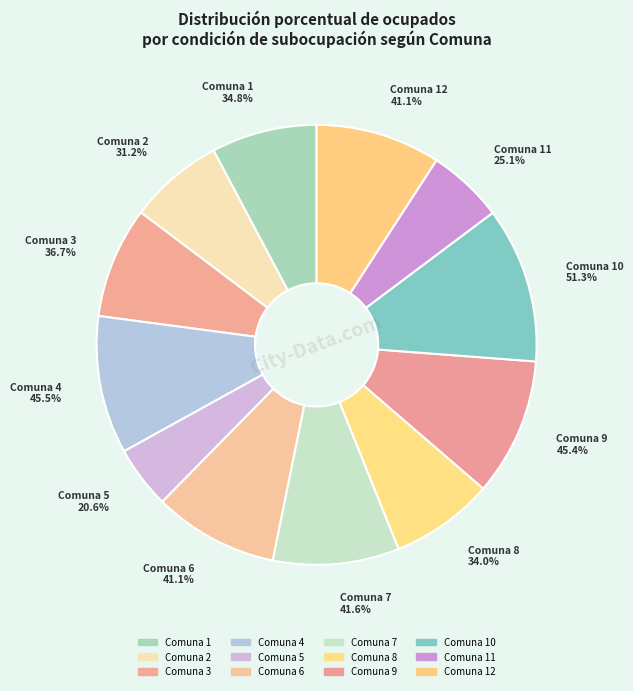

How many segments does this pie chart have?

12